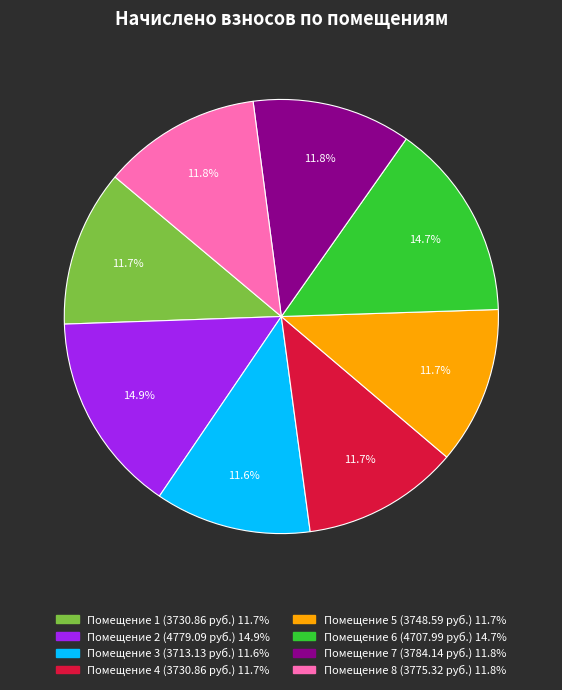

Does any single category account for the majority?

No